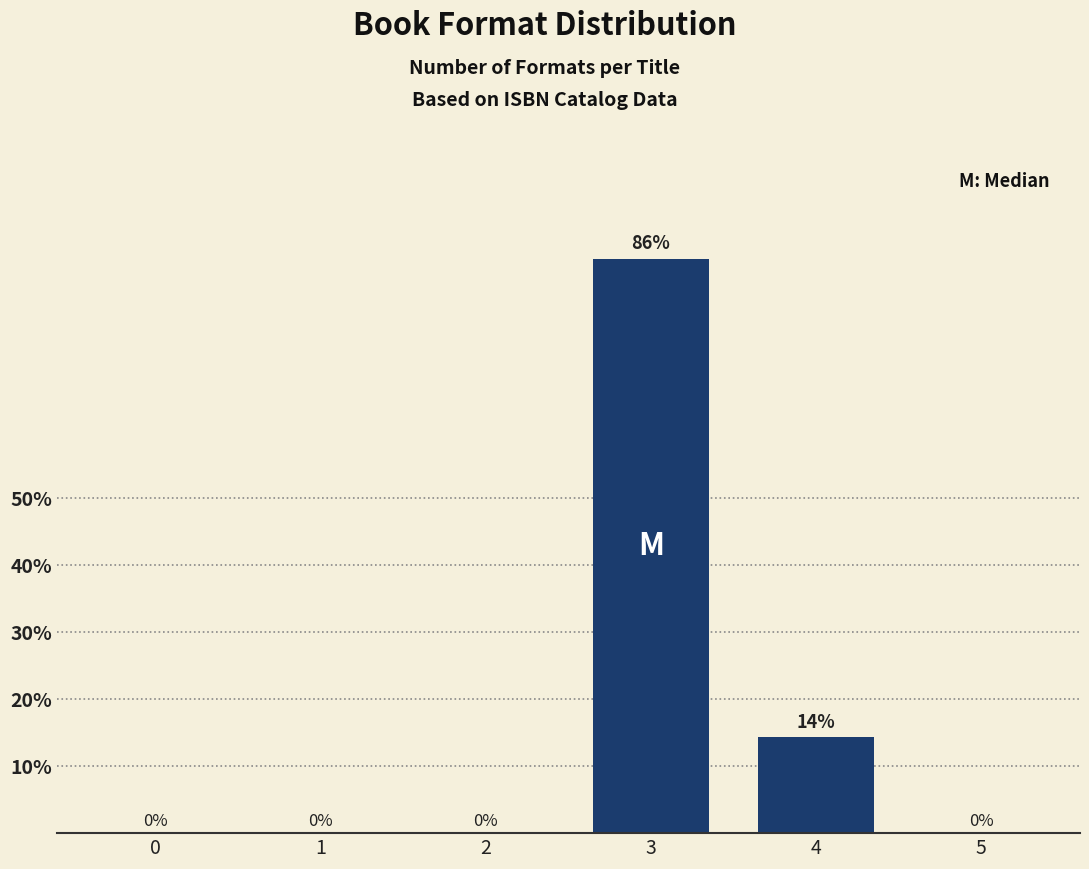

At which label is the value closest to 42?

4